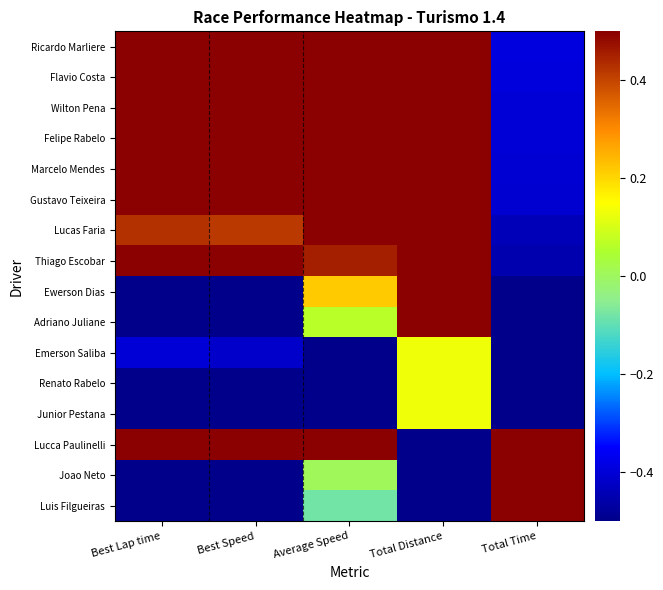

Reading left to right, transcribe all the data shown in this chart.

Ricardo Marliere: Best Lap time=0.5	Best Speed=0.5	Average Speed=0.5	Total Distance=0.5	Total Time=-0.4
Flavio Costa: Best Lap time=0.5	Best Speed=0.5	Average Speed=0.5	Total Distance=0.5	Total Time=-0.4
Wilton Pena: Best Lap time=0.5	Best Speed=0.5	Average Speed=0.5	Total Distance=0.5	Total Time=-0.4
Felipe Rabelo: Best Lap time=0.5	Best Speed=0.5	Average Speed=0.5	Total Distance=0.5	Total Time=-0.4
Marcelo Mendes: Best Lap time=0.5	Best Speed=0.5	Average Speed=0.5	Total Distance=0.5	Total Time=-0.4
Gustavo Teixeira: Best Lap time=0.5	Best Speed=0.5	Average Speed=0.5	Total Distance=0.5	Total Time=-0.4
Lucas Faria: Best Lap time=0.4	Best Speed=0.4	Average Speed=0.5	Total Distance=0.5	Total Time=-0.4
Thiago Escobar: Best Lap time=0.5	Best Speed=0.5	Average Speed=0.5	Total Distance=0.5	Total Time=-0.5
Ewerson Dias: Best Lap time=-0.5	Best Speed=-0.5	Average Speed=0.2	Total Distance=0.5	Total Time=-0.5
Adriano Juliane: Best Lap time=-0.5	Best Speed=-0.5	Average Speed=0.1	Total Distance=0.5	Total Time=-0.5
Emerson Saliba: Best Lap time=-0.4	Best Speed=-0.4	Average Speed=-0.5	Total Distance=0.1	Total Time=-0.5
Renato Rabelo: Best Lap time=-0.5	Best Speed=-0.5	Average Speed=-0.5	Total Distance=0.1	Total Time=-0.5
Junior Pestana: Best Lap time=-0.5	Best Speed=-0.5	Average Speed=-0.5	Total Distance=0.1	Total Time=-0.5
Lucca Paulinelli: Best Lap time=0.5	Best Speed=0.5	Average Speed=0.5	Total Distance=-0.5	Total Time=0.5
Joao Neto: Best Lap time=-0.5	Best Speed=-0.5	Average Speed=0.0	Total Distance=-0.5	Total Time=0.5
Luis Filgueiras: Best Lap time=-0.5	Best Speed=-0.5	Average Speed=-0.1	Total Distance=-0.5	Total Time=0.5